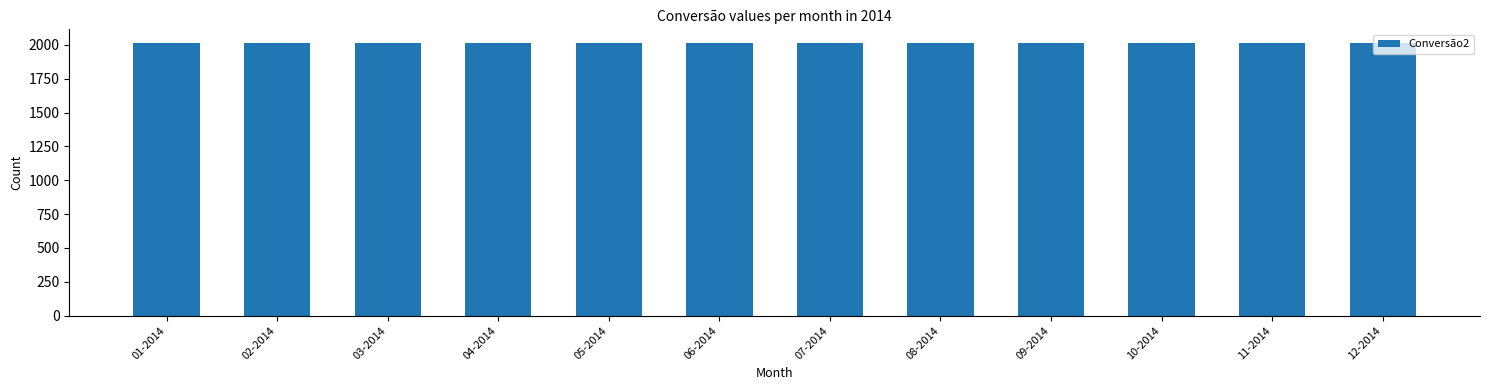

Approximately how many times larger is the value at 06-2014 compared to 04-2014?

1.0